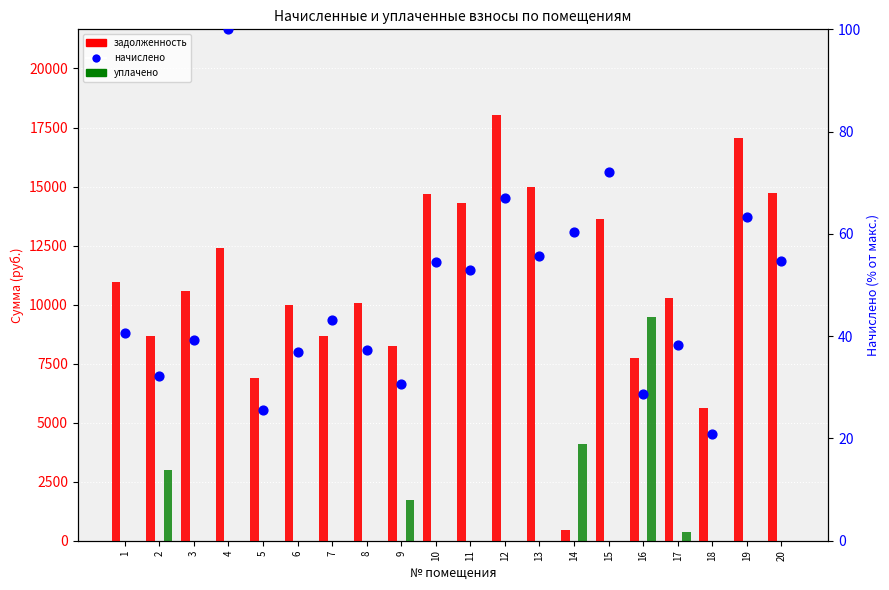

At which category is the sum across all series the highest?

12